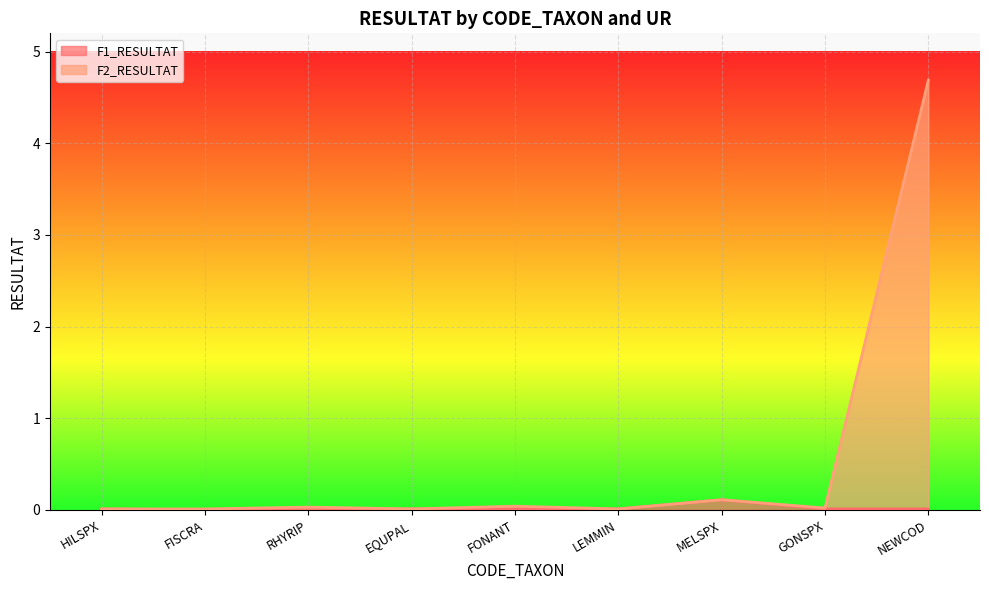

Reading left to right, extract all data points from this chart.

F1_RESULTAT: HILSPX=0.0	FISCRA=0.0	RHYRIP=0.0	EQUPAL=0.0	FONANT=0.0	LEMMIN=0.0	MELSPX=0.1	GONSPX=0.0	NEWCOD=0.0
F2_RESULTAT: HILSPX=0.0	FISCRA=0.0	RHYRIP=0.0	EQUPAL=0.0	FONANT=0.0	LEMMIN=0.0	MELSPX=0.1	GONSPX=0.0	NEWCOD=4.7